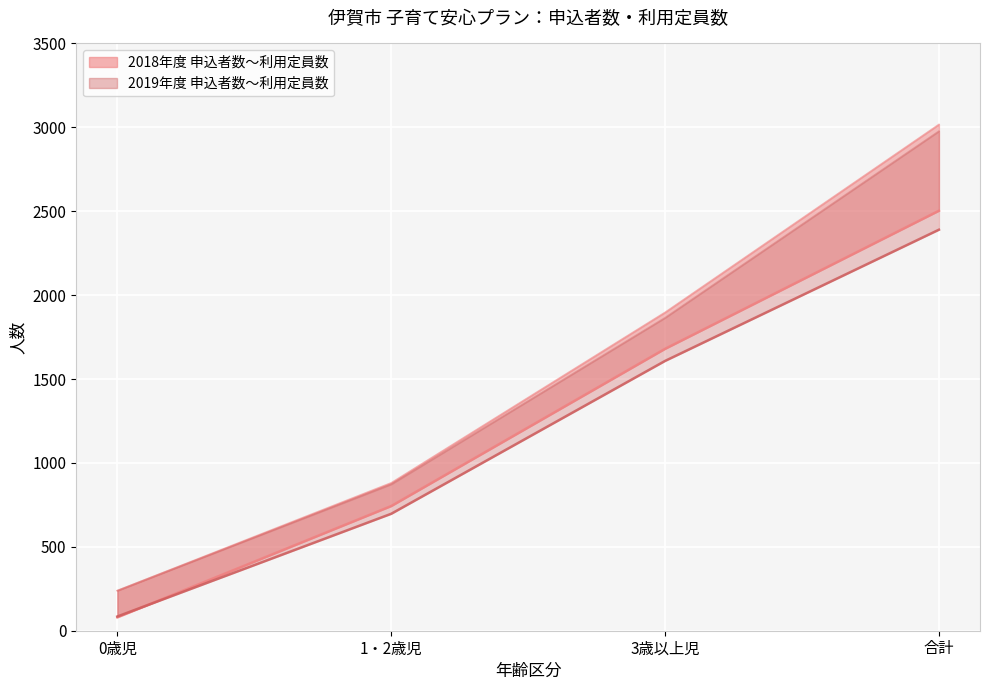

Does the chart display data point markers on the line(s)?

No